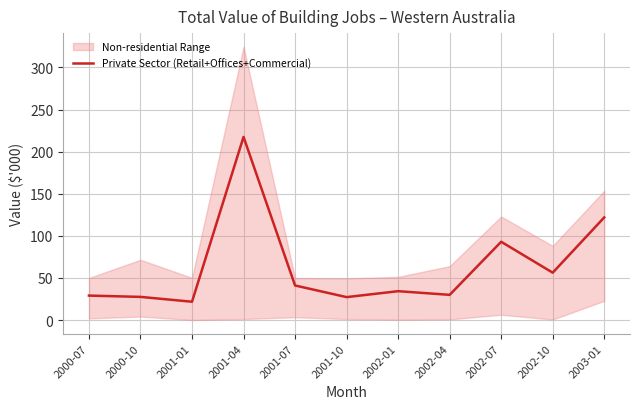

What is the difference between the values at 2002-01 and 2002-04?

4.3